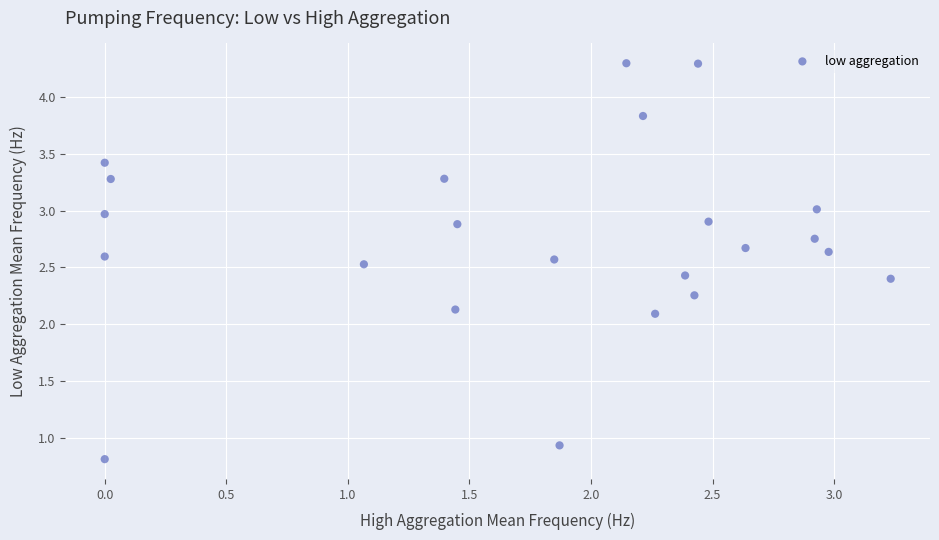

What is the range of X values (max minus min)?

3.2